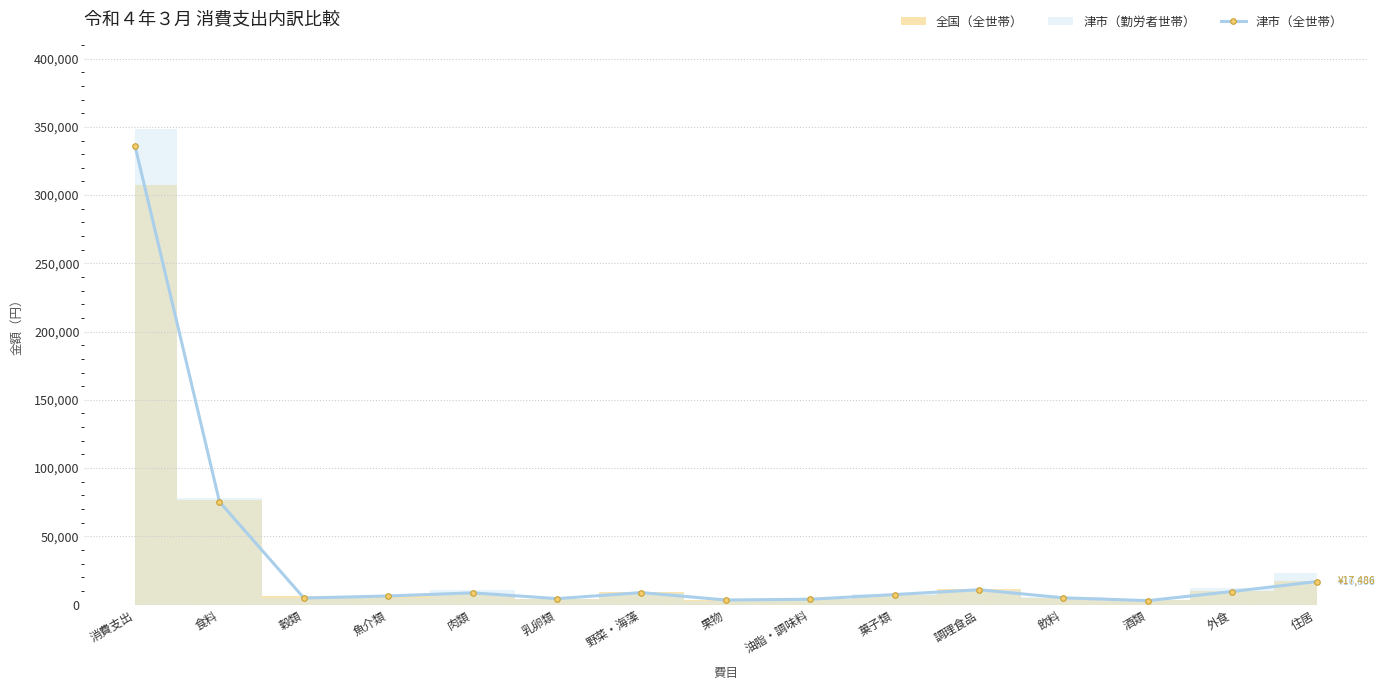

Rank the categories by value from lowest to highest.

酒類, 果物, 油脂・調味料, 乳卵類, 穀類, 飲料, 魚介類, 菓子類, 肉類, 野菜・海藻, 外食, 調理食品, 住居, 食料, 消費支出